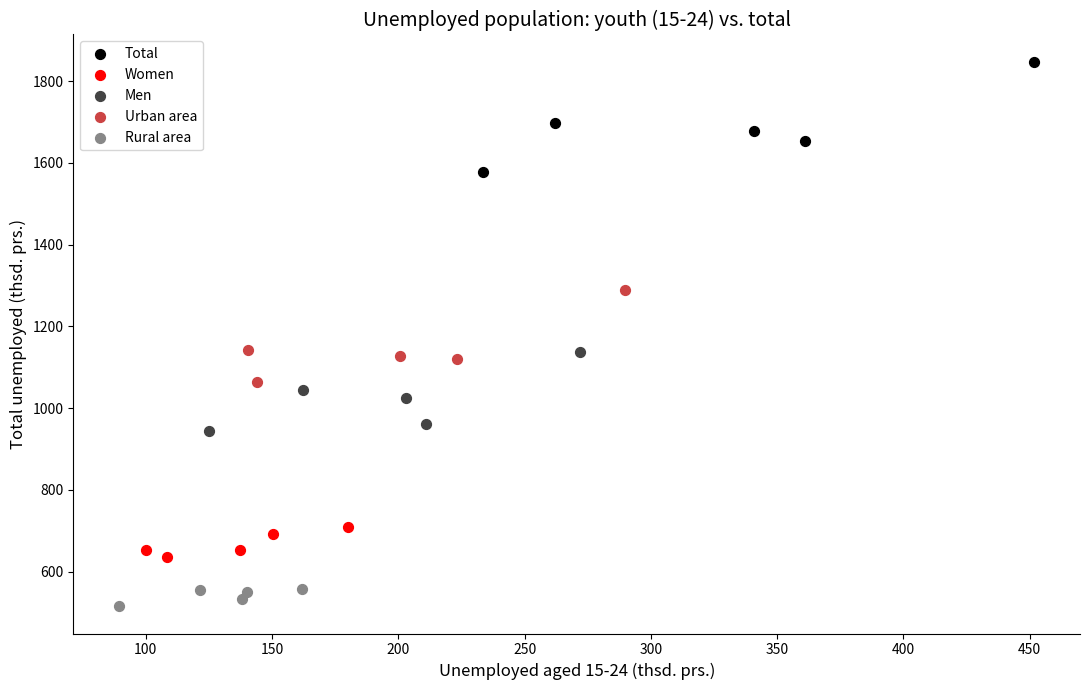

What are all the series names shown in the legend?

Total, Women, Men, Urban area, Rural area